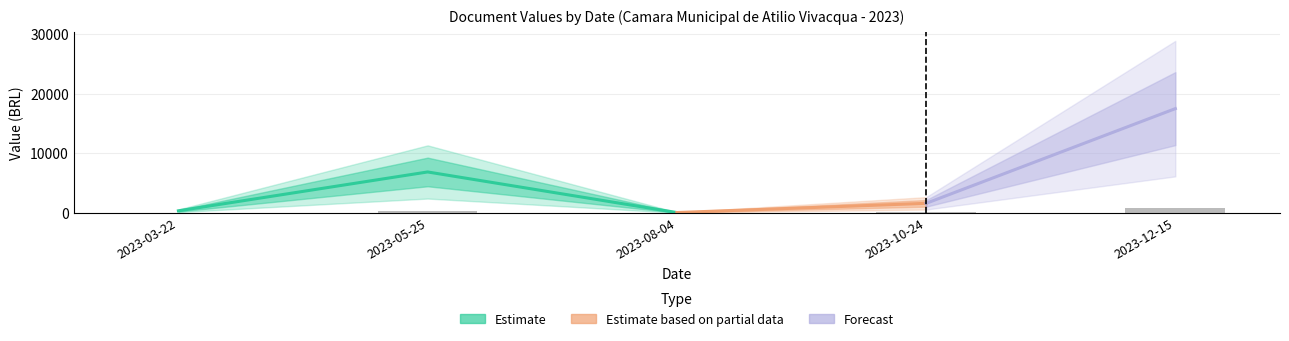

Approximately how many times larger is the value at 2023-05-25 compared to 2023-08-04?

125.2